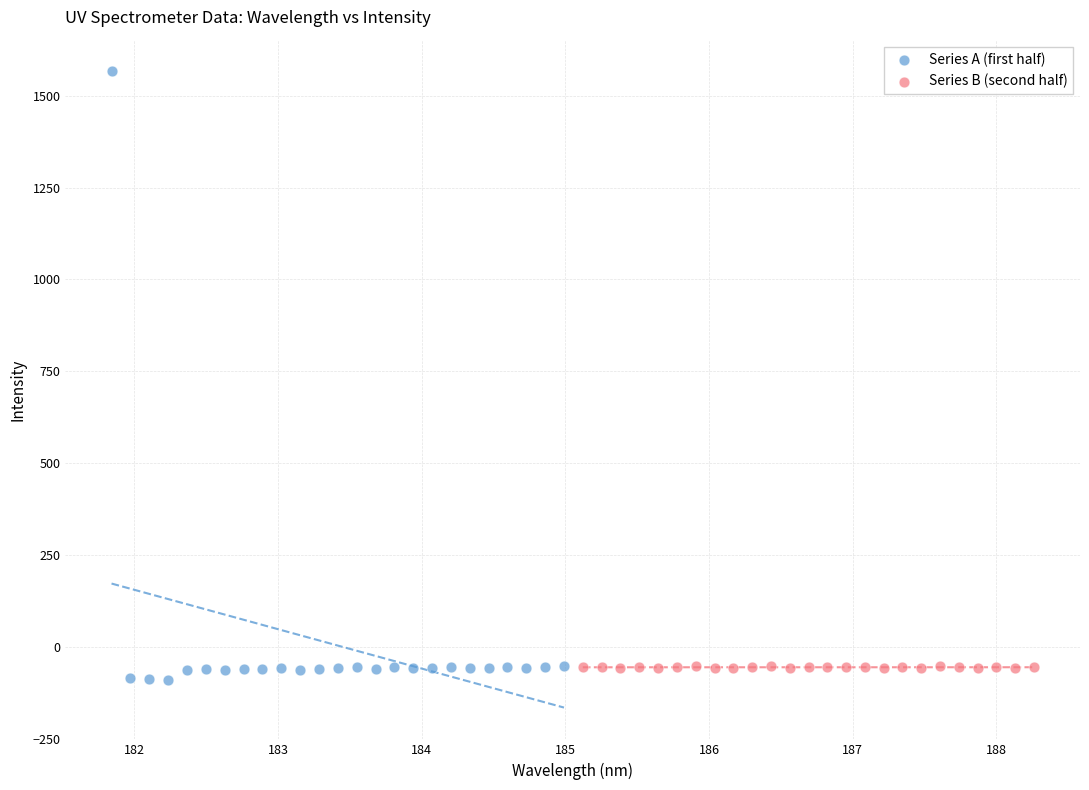

Which series has the largest Y range (max minus min)?

Series A (first half)